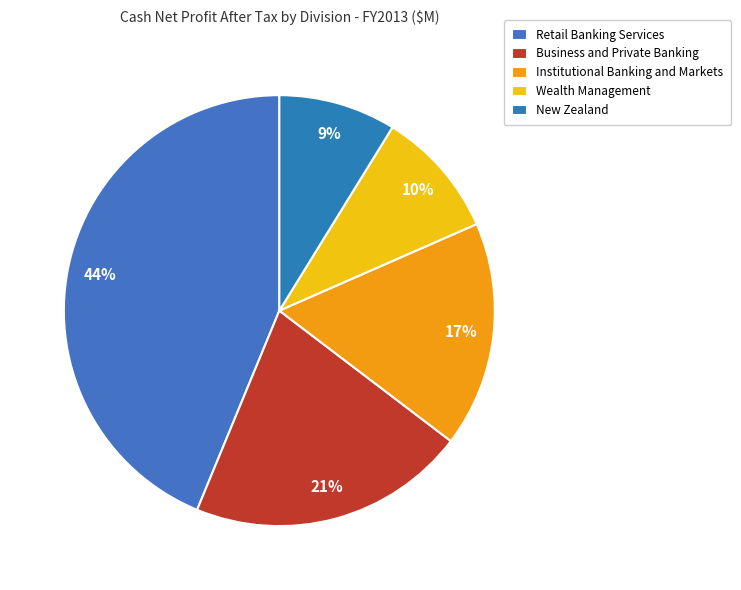

To the nearest percent, what is the difference between the Business and Private Banking and Retail Banking Services slice percentages?

23%